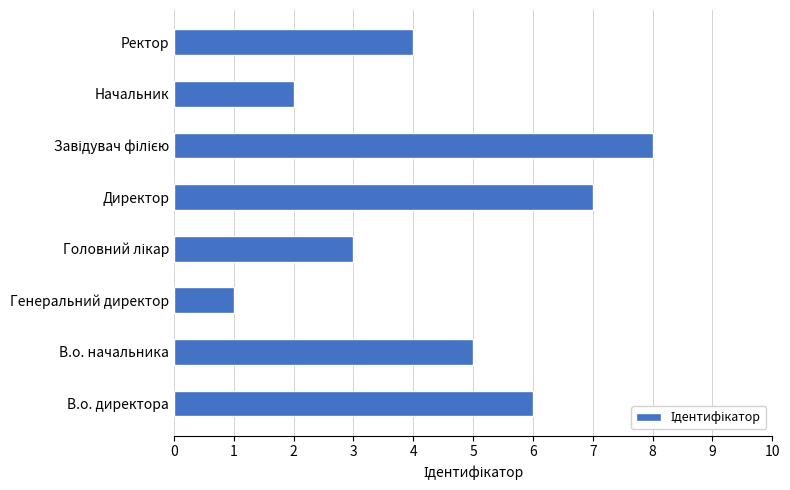

Reading top to bottom, transcribe all the data shown in this chart.

4	2	8	7	3	1	5	6